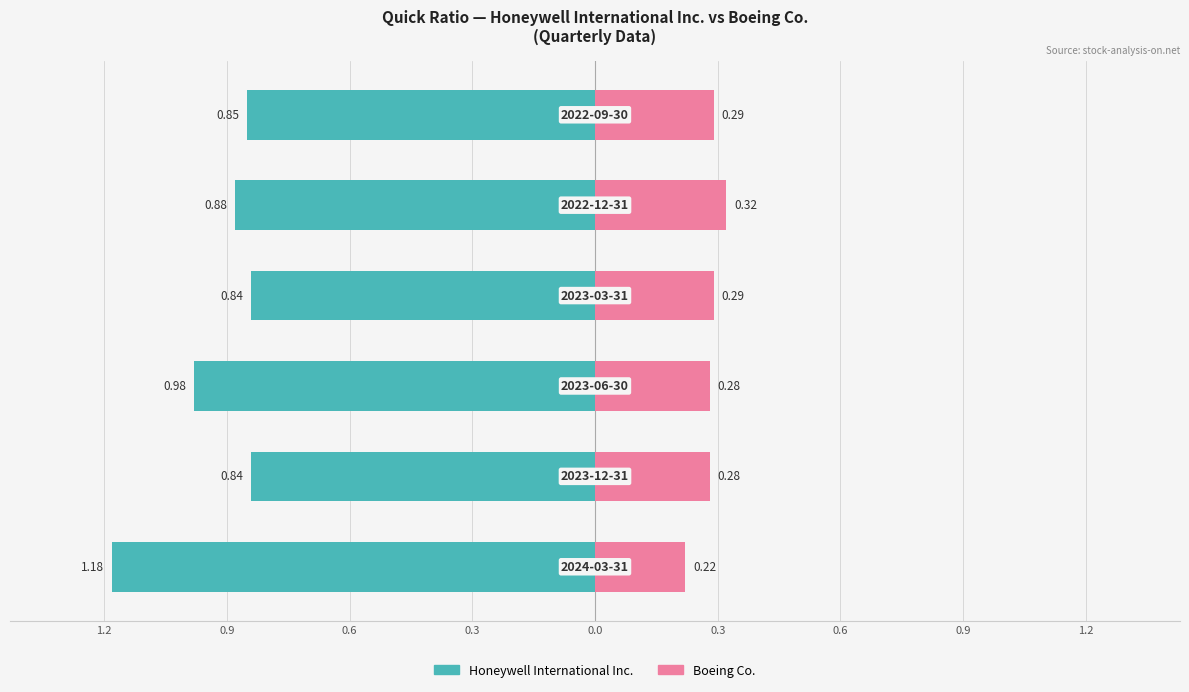

Rank the series at 0.3 from lowest to highest value.

Honeywell International Inc., Boeing Co.